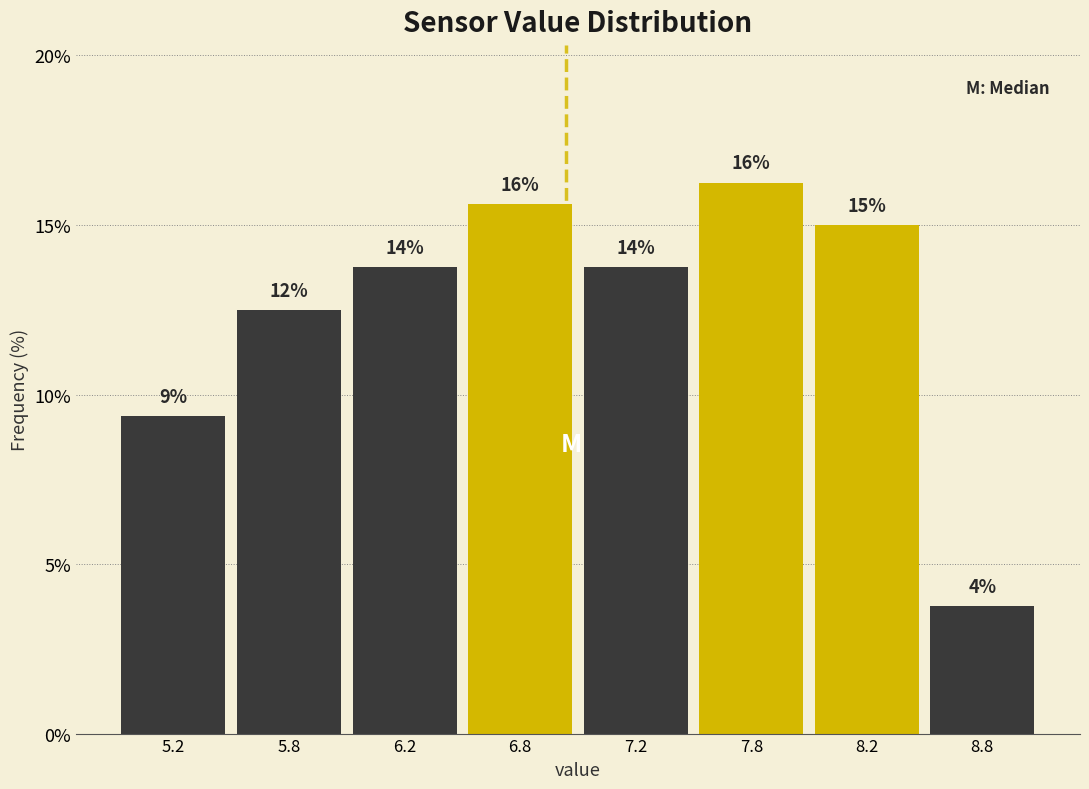

How many bars are there in total?

8